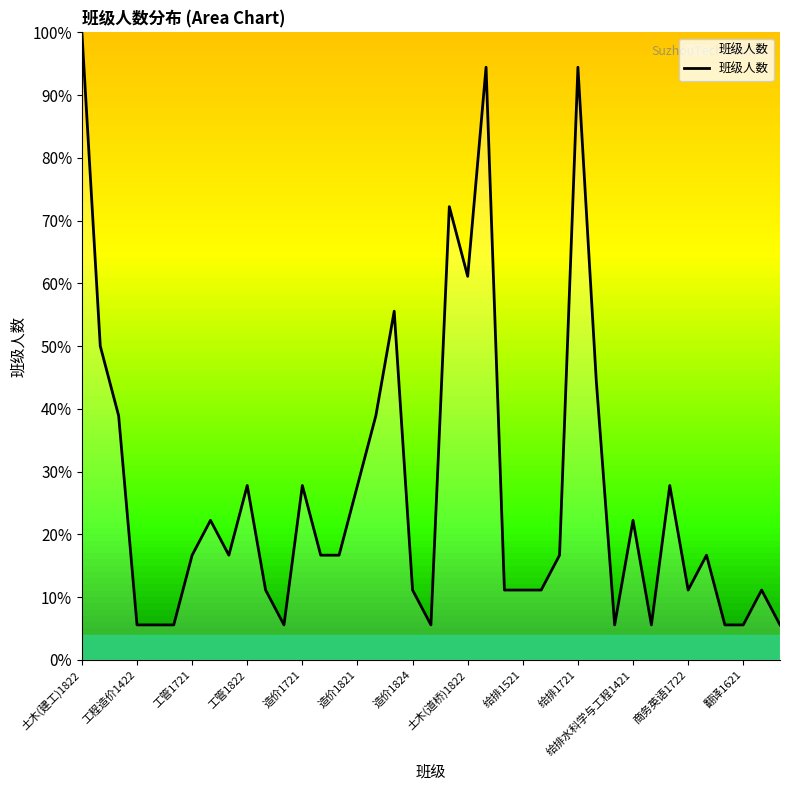

What is the greatest value displayed?

100.0